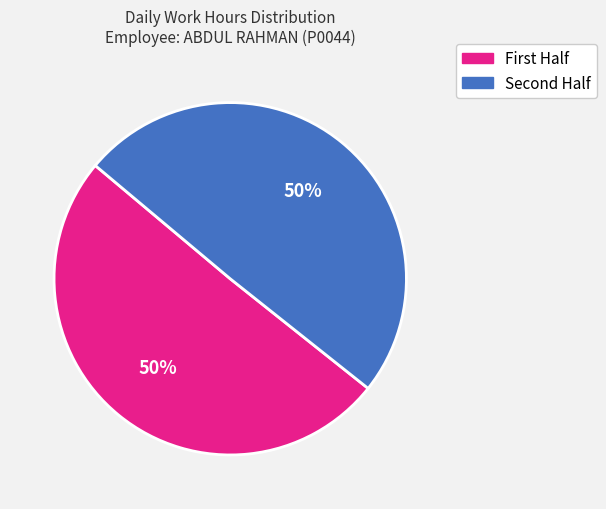

To the nearest percent, what is the average slice percentage?

50%